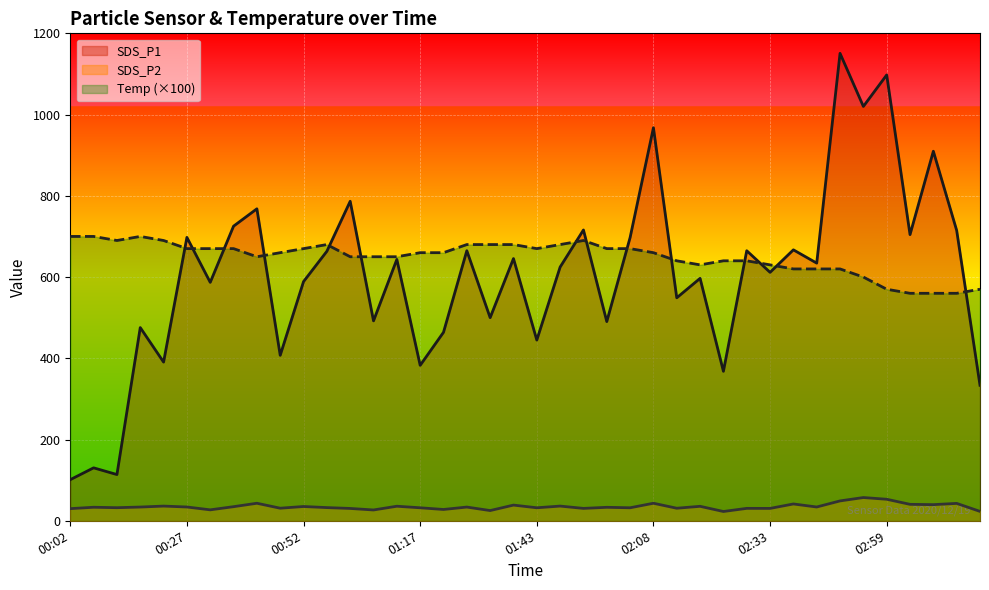

True or false: SDS_P2 and Temp intersect in this chart.

False